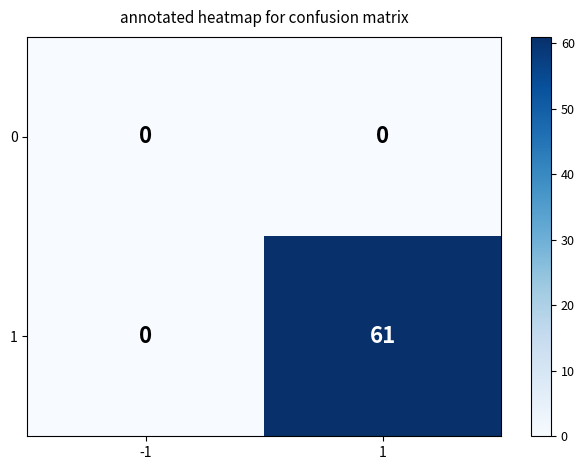

Is the value of 0 at 1 greater than the value of 1 at 1?

No